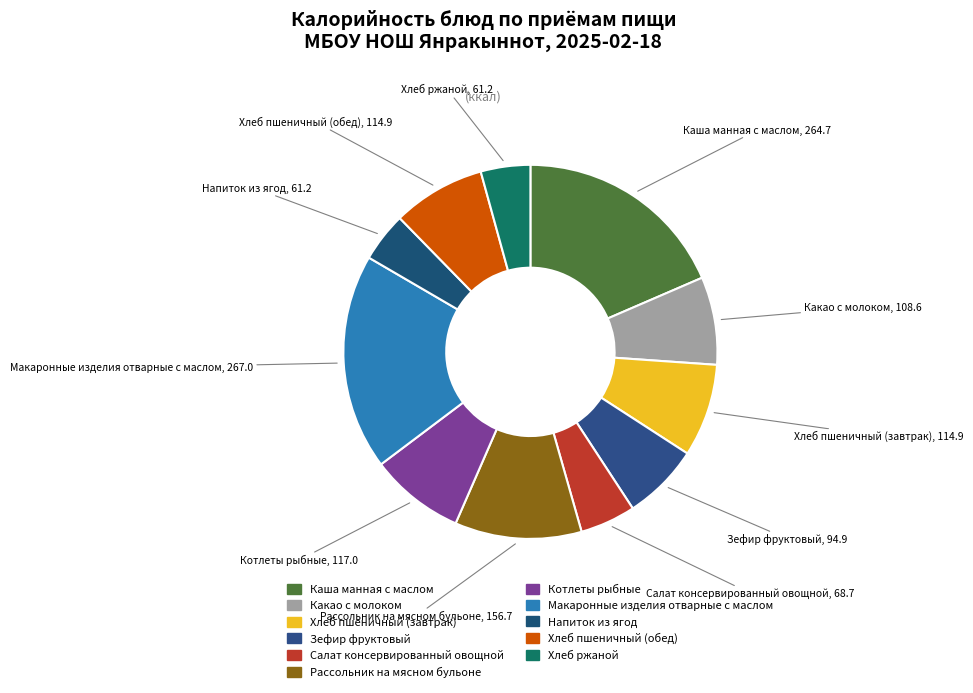

Is there any slice that represents more than half of the pie?

No